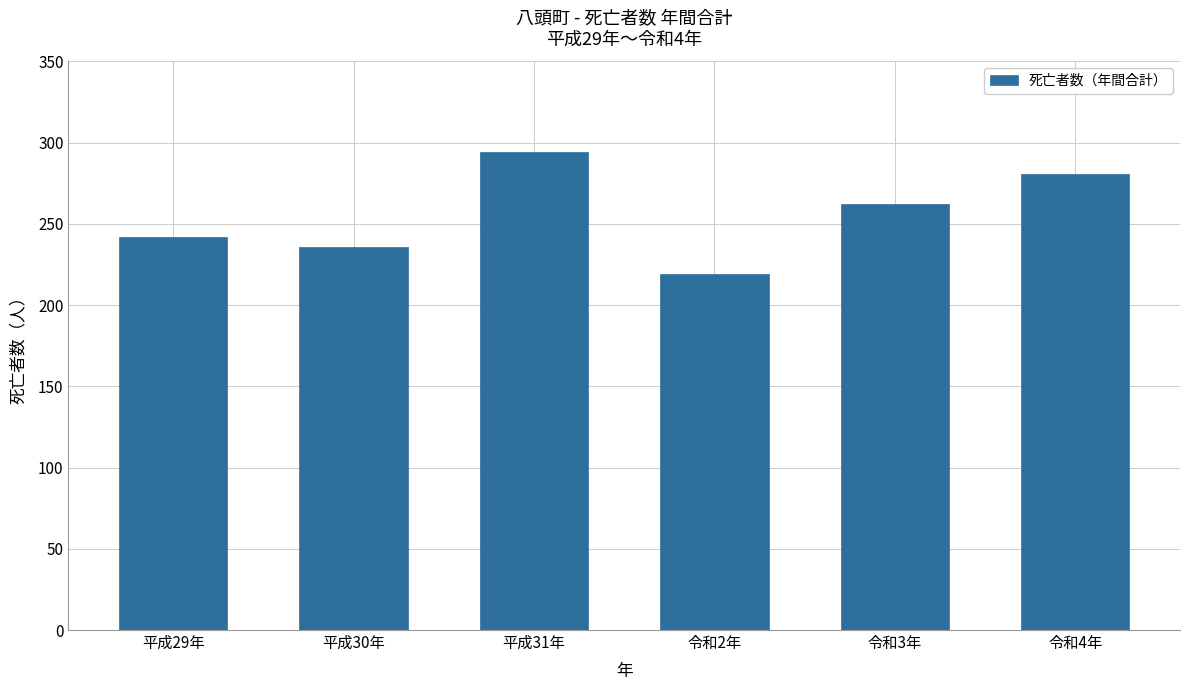

How many data points does each series have?

6